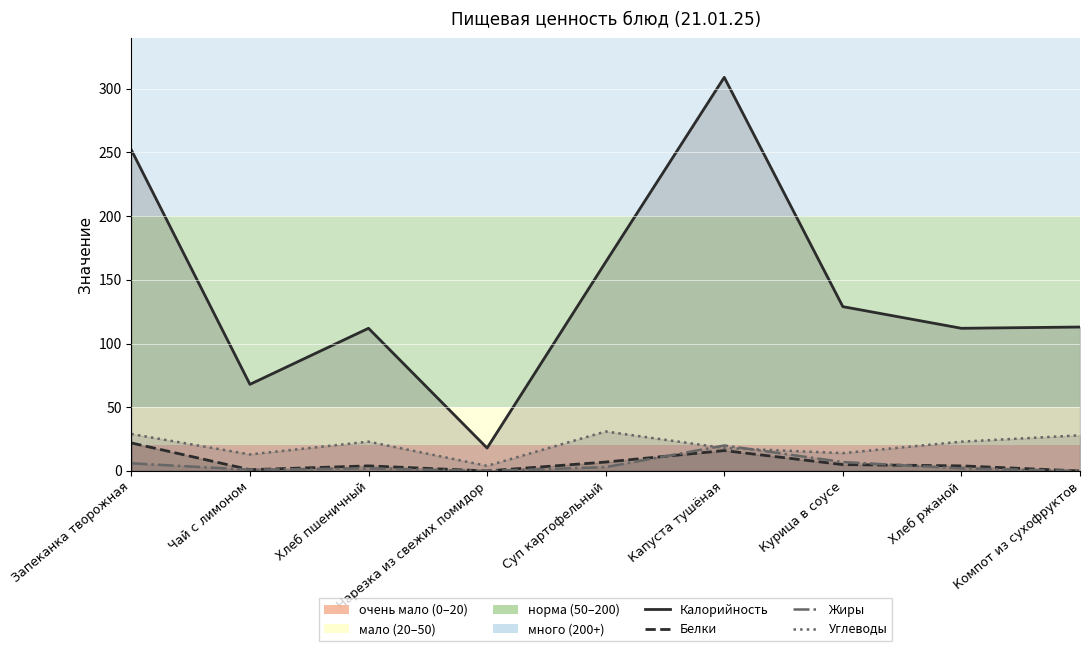

True or false: Белки and Углеводы intersect in this chart.

False